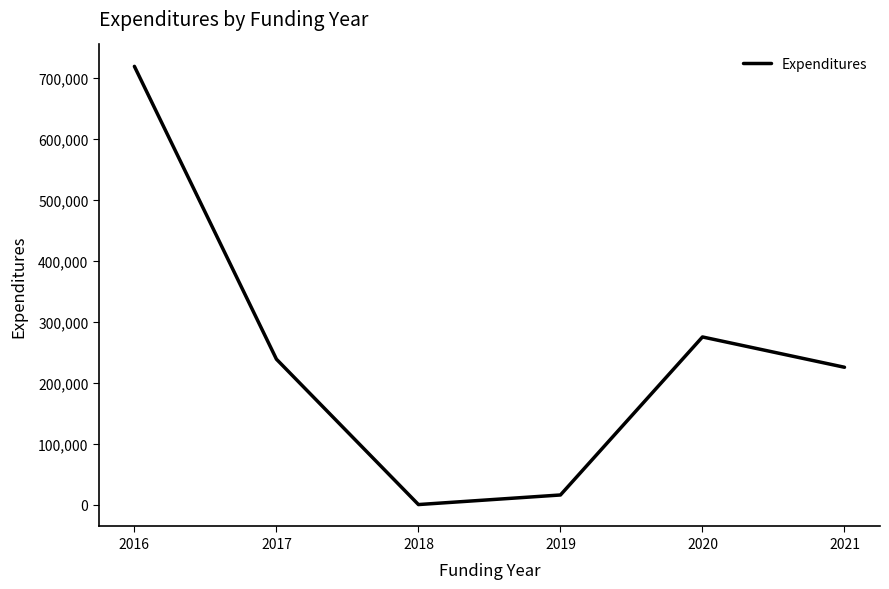

Reading left to right, transcribe all the data shown in this chart.

718586	238414	0	15724	274845	225148